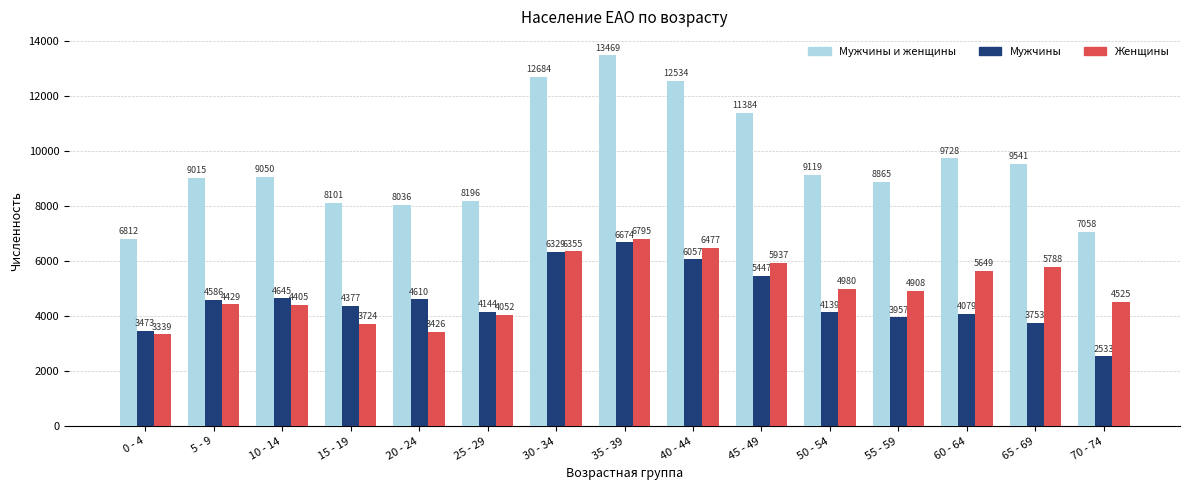

Rank the categories by Женщины value from lowest to highest.

0 - 4, 20 - 24, 15 - 19, 25 - 29, 10 - 14, 5 - 9, 70 - 74, 55 - 59, 50 - 54, 60 - 64, 65 - 69, 45 - 49, 30 - 34, 40 - 44, 35 - 39